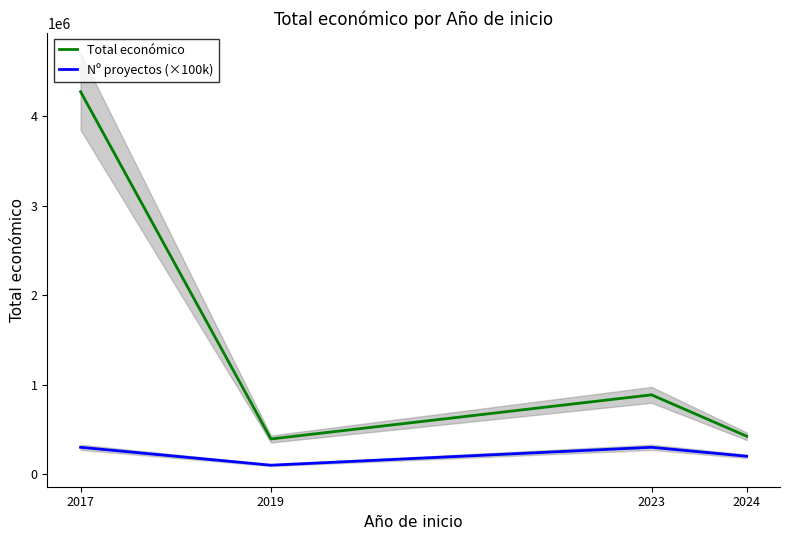

Where is the first local minimum for Total económico?

2019